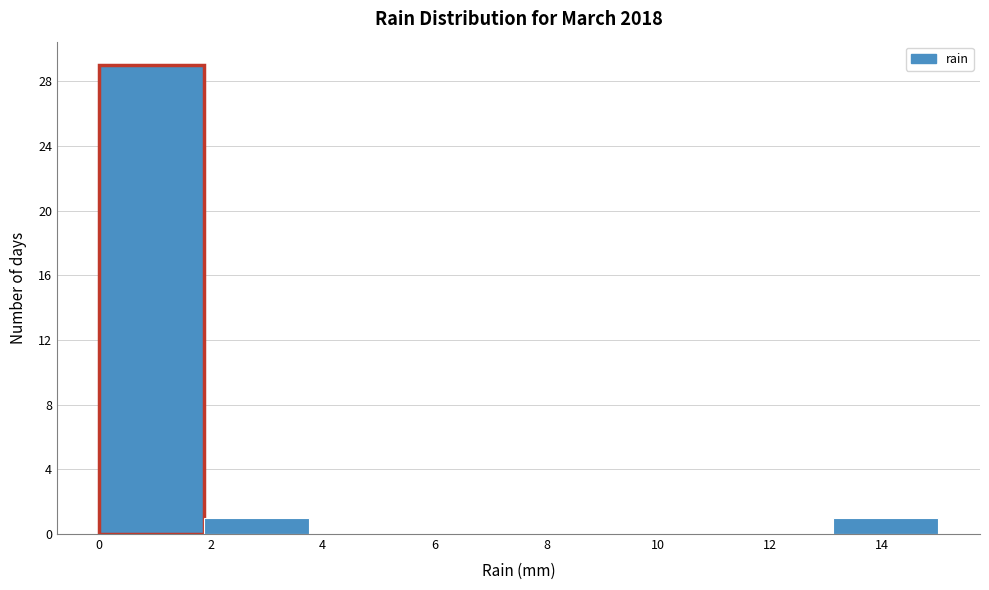

What is the height of the bar covering 1.8 to 3.8 on the x-axis? Neither the bar edges nor the heights are printed on the chart, so give them approximately, as read against the axes.

1